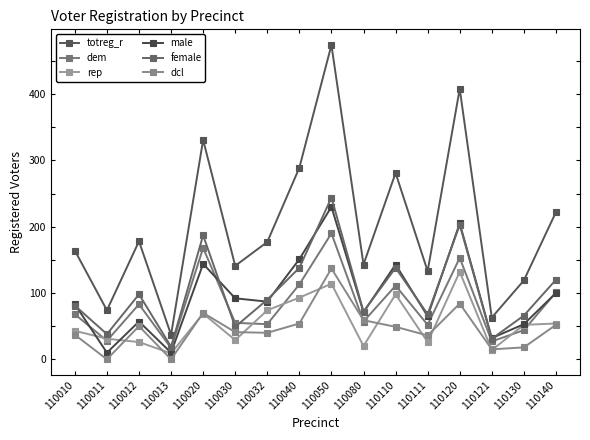

Count the number of categories in the chart.

16